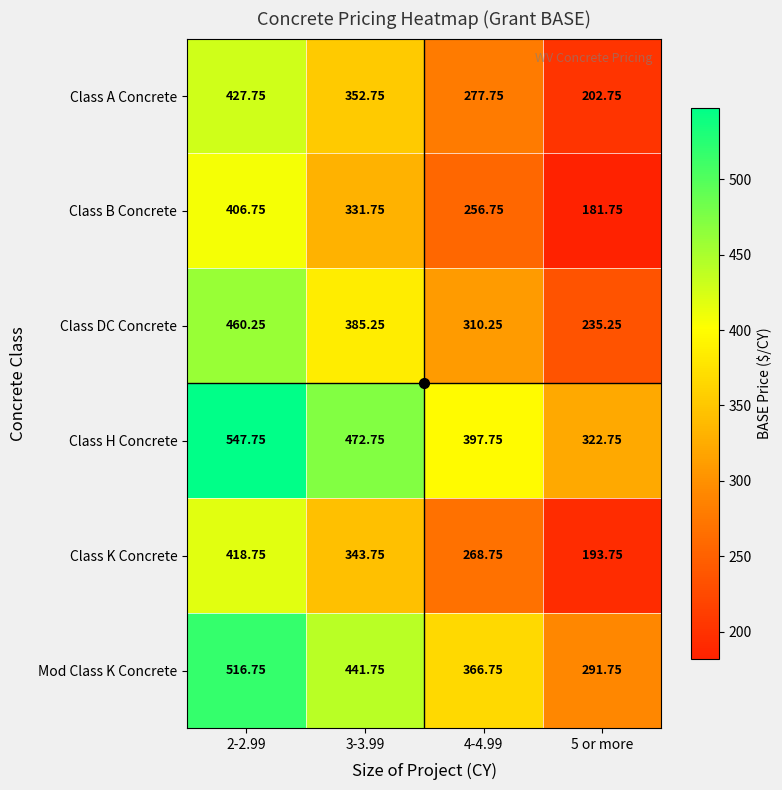

Is the value of Class DC Concrete at 3-3.99 greater than the value of Class K Concrete at 5 or more?

Yes